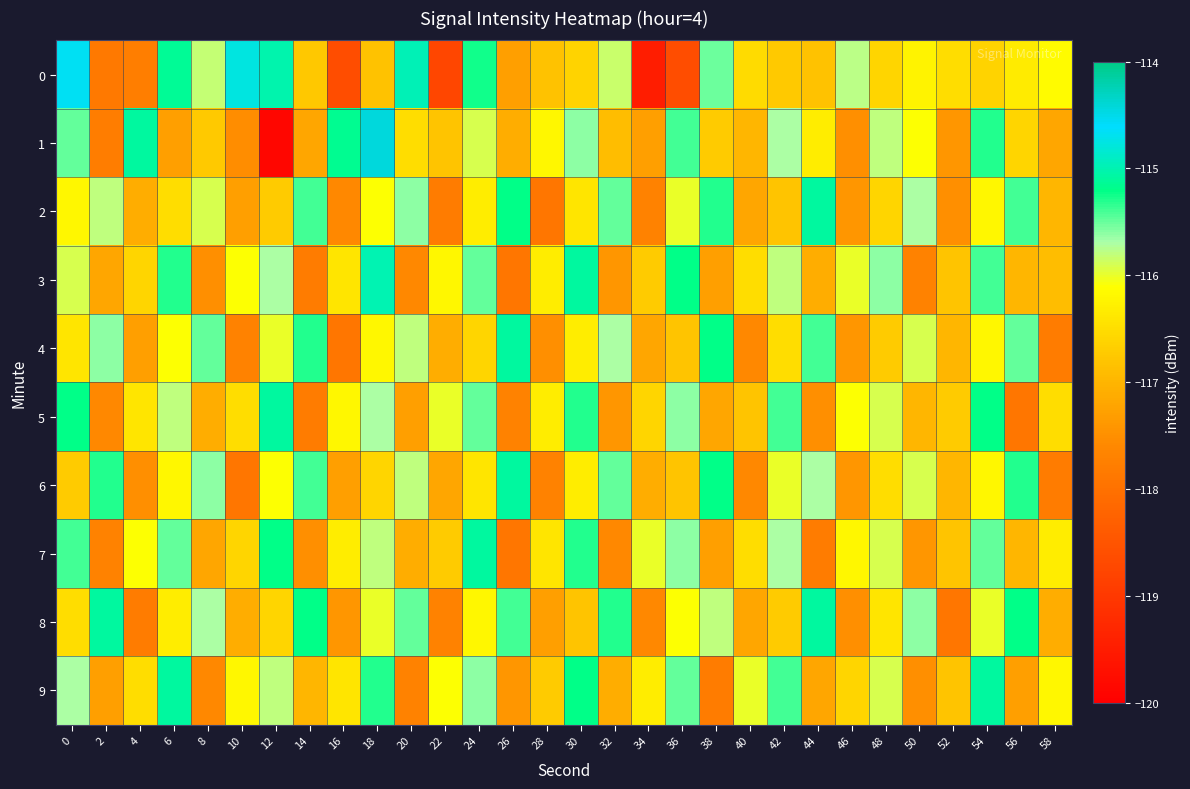

What is the minimum value shown in the chart?

-119.9